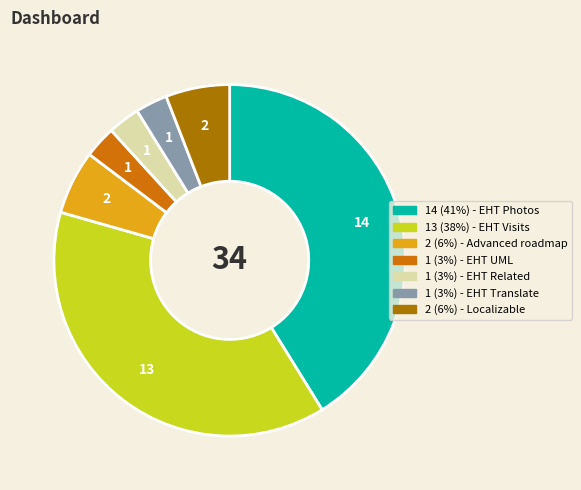

Does any single category account for the majority?

No